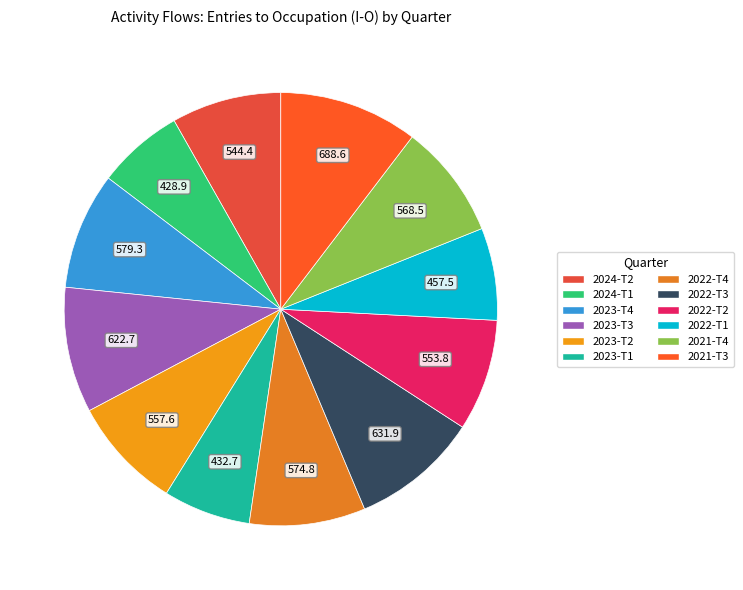

What is the change in value from 2024-T2 to 2023-T3?

+78.3